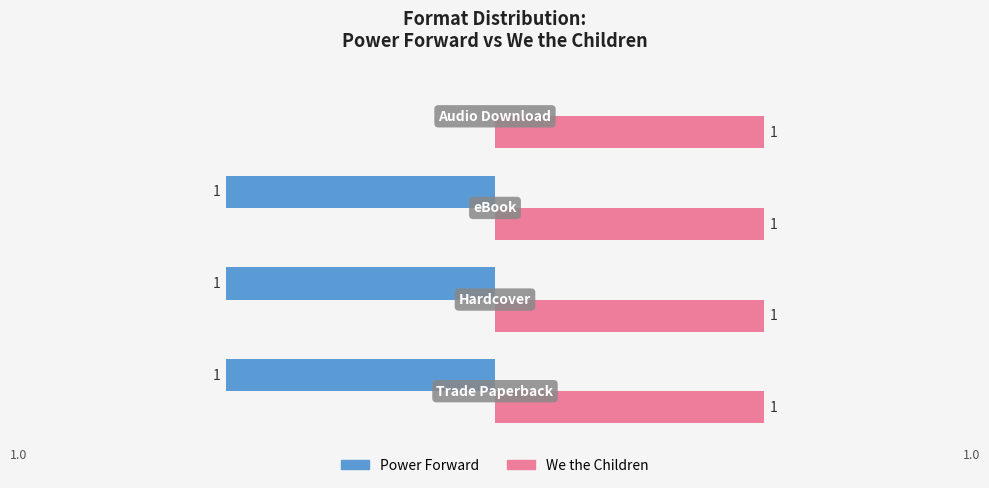

How many Power Forward values are between -1 and 0?

4